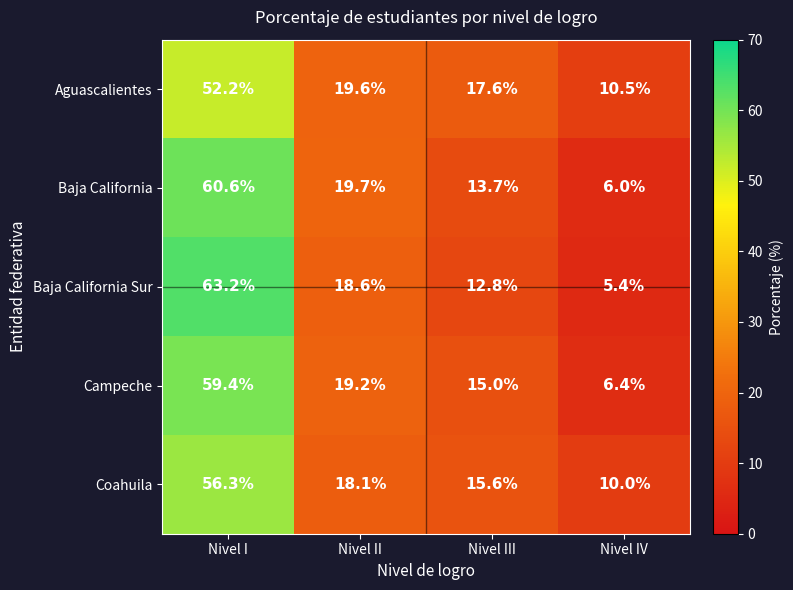

Which series has the widest spread of values?

Baja California Sur